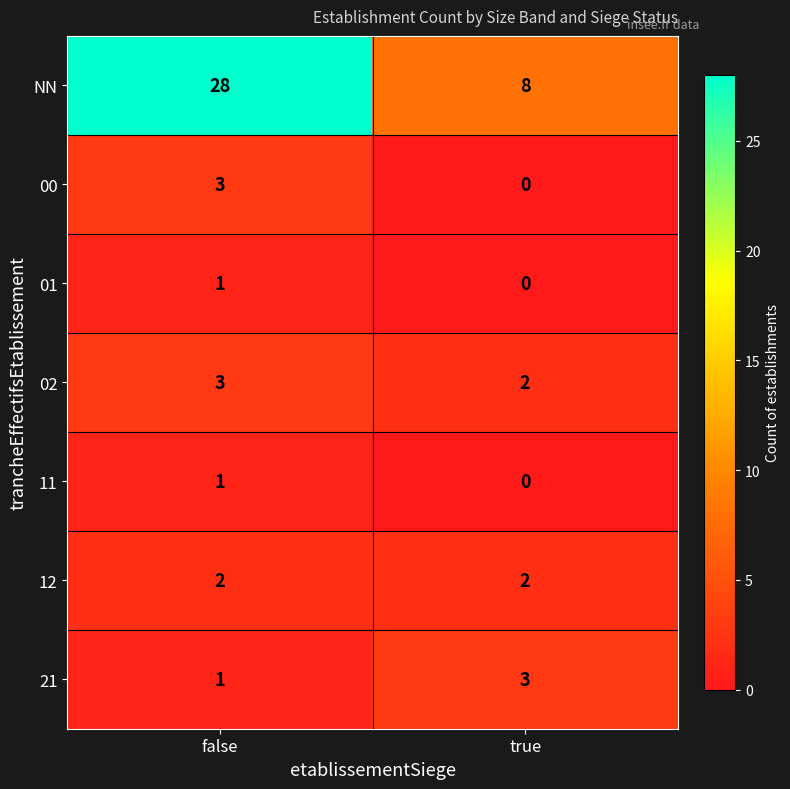

Rank the categories by 21 value from lowest to highest.

false, true